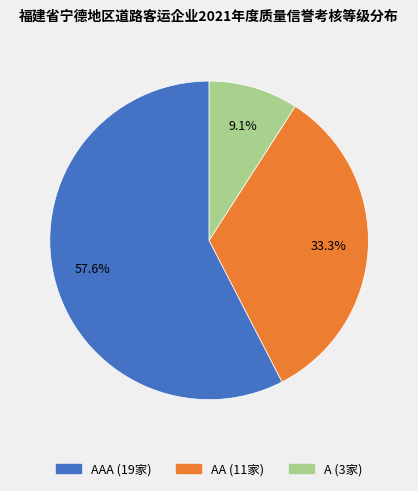

Count the number of slices in the pie.

3